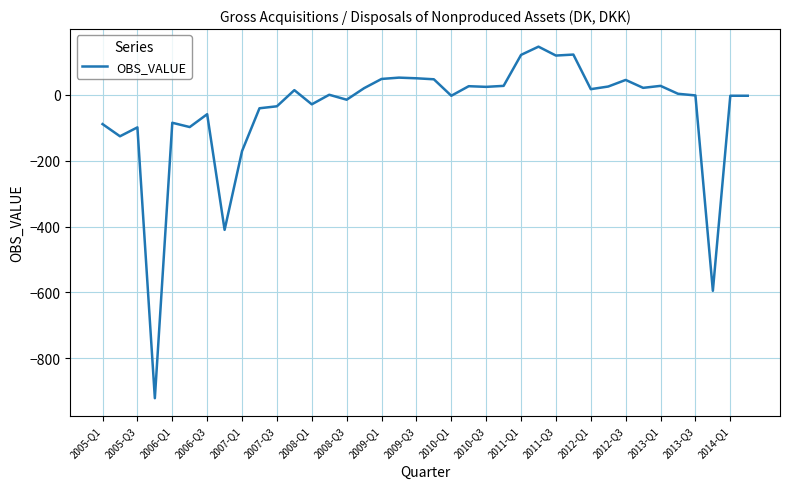

What is the maximum value shown in the chart?

146